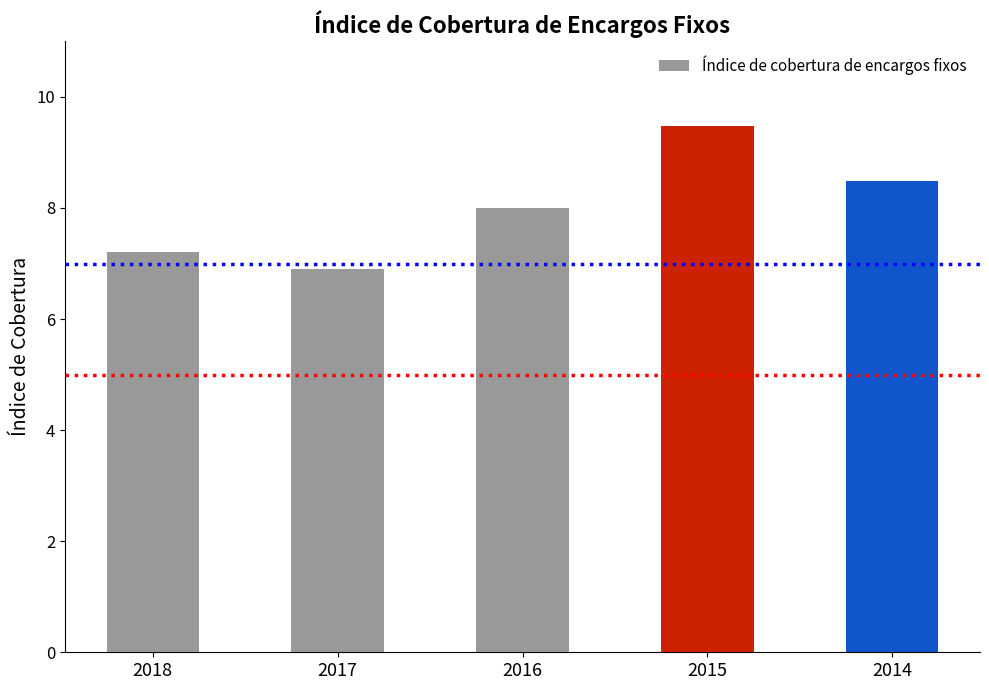

Rank the categories by value from lowest to highest.

2017, 2018, 2016, 2014, 2015